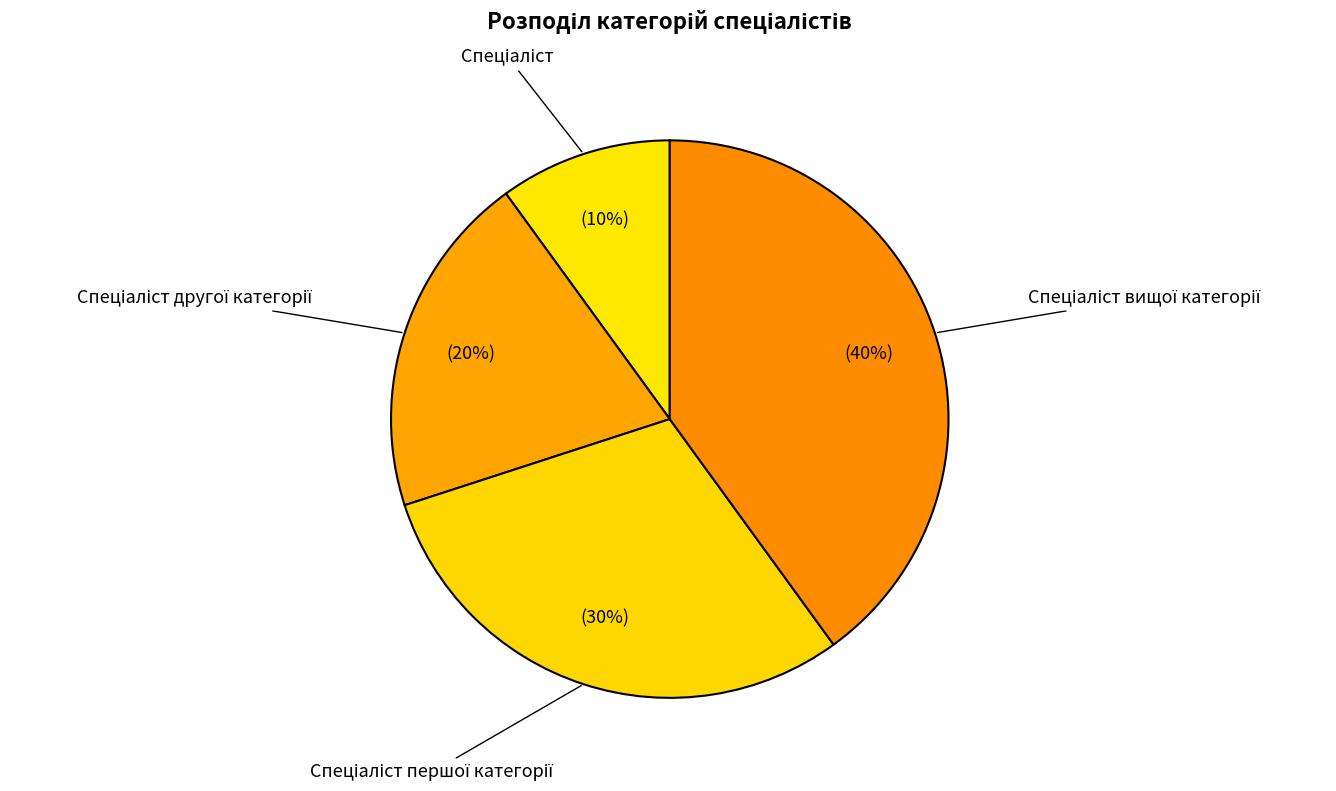

To the nearest percent, what is the difference between the largest and smallest slice percentages?

30%